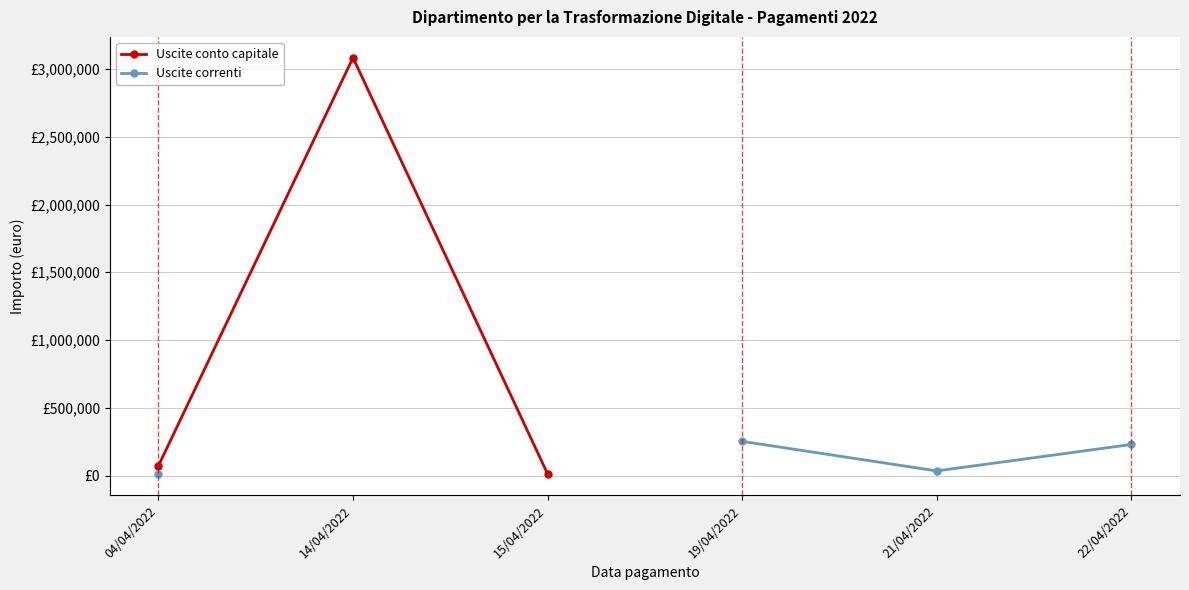

How many series are shown in this chart?

2